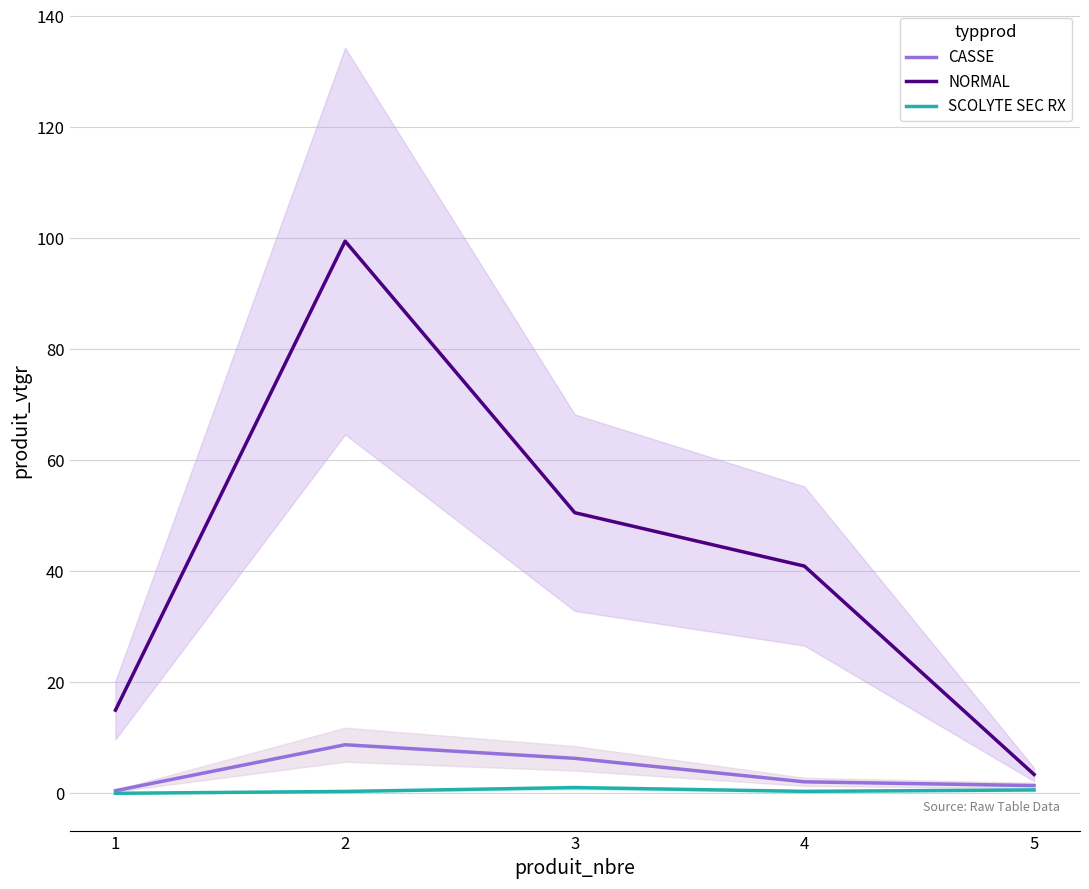

Rank the series by their maximum value, from highest to lowest.

NORMAL, CASSE, SCOLYTE SEC RX